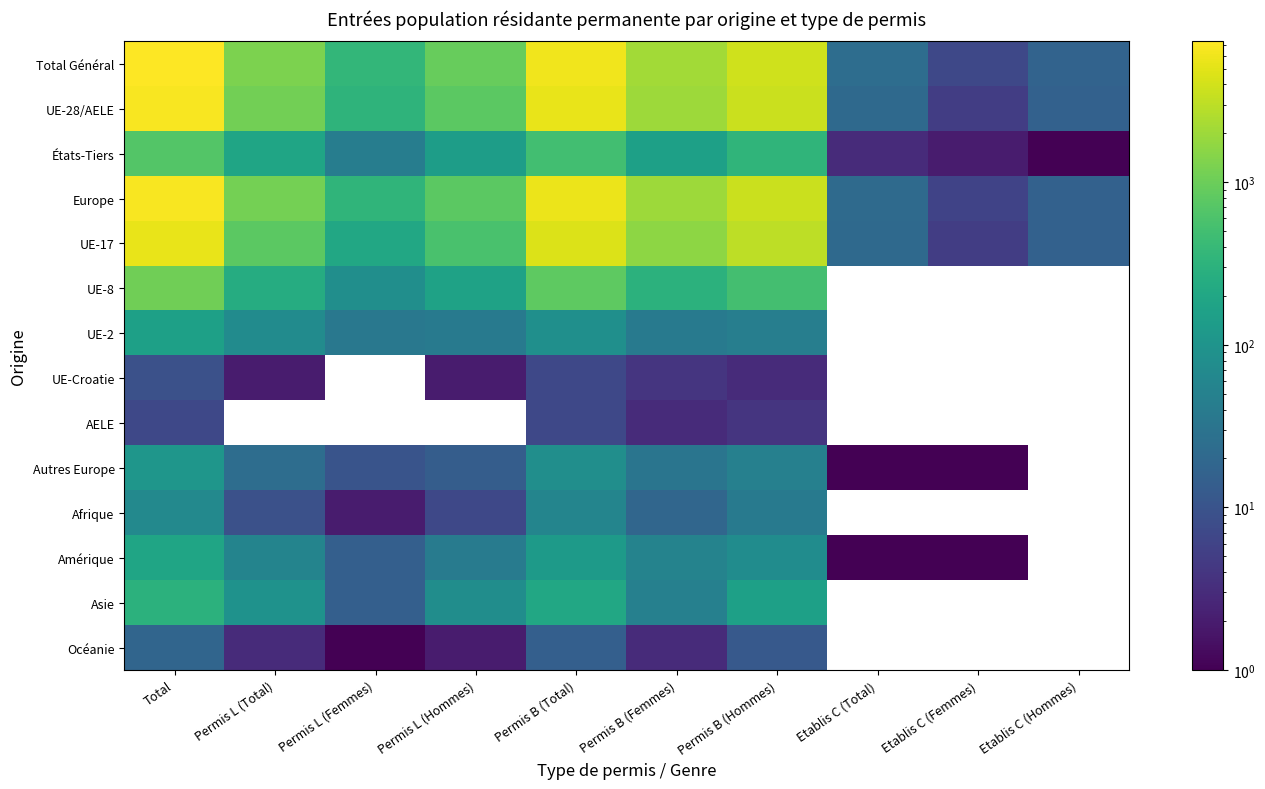

Rank the series by their maximum value, from lowest to highest.

AELE, UE-Croatie, Océanie, Afrique, Autres Europe, UE-2, Amérique, Asie, États-Tiers, UE-8, UE-17, UE-28/AELE, Europe, Total Général